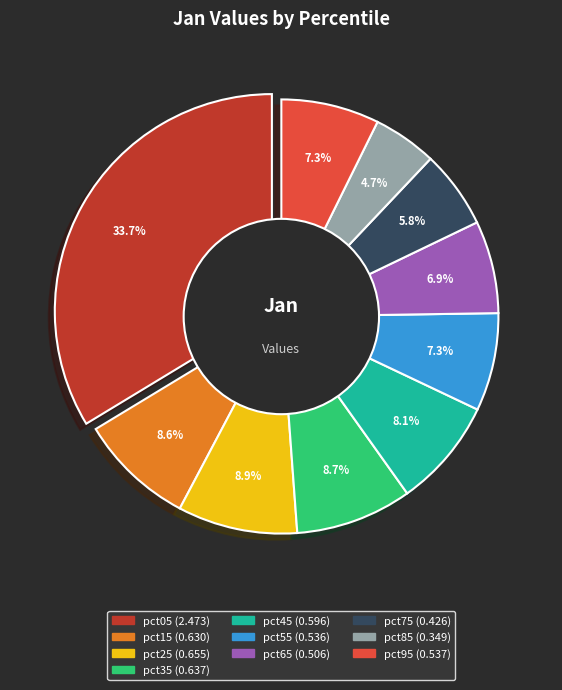

To the nearest percent, what percentage of the pie is pct85?

5%